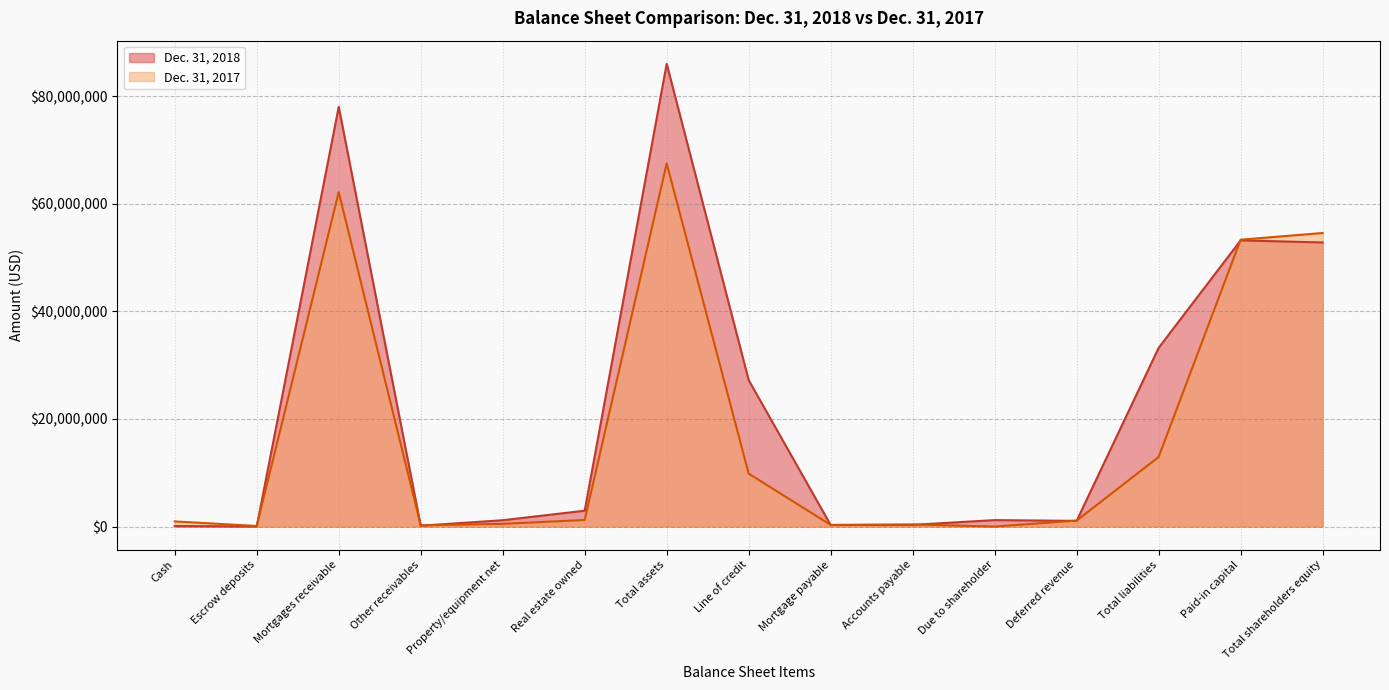

Rank the series by their average value, from highest to lowest.

Dec. 31, 2018, Dec. 31, 2017